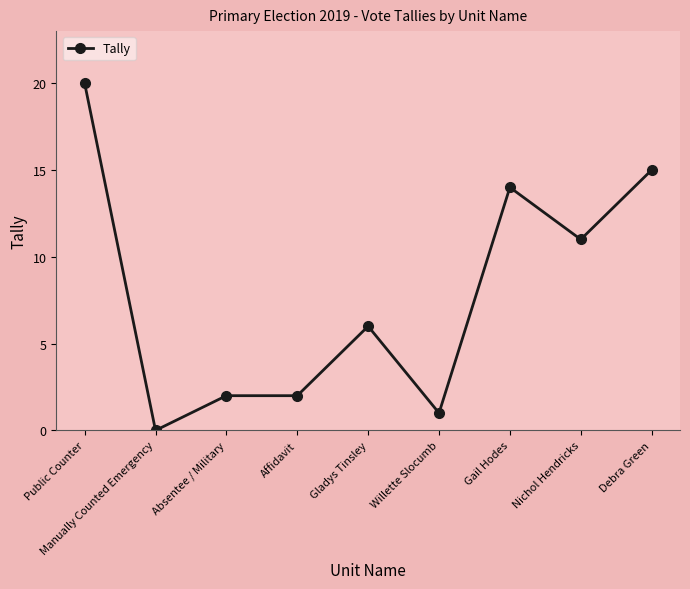

Reading left to right, list all the values displayed in this chart.

20	0	2	2	6	1	14	11	15